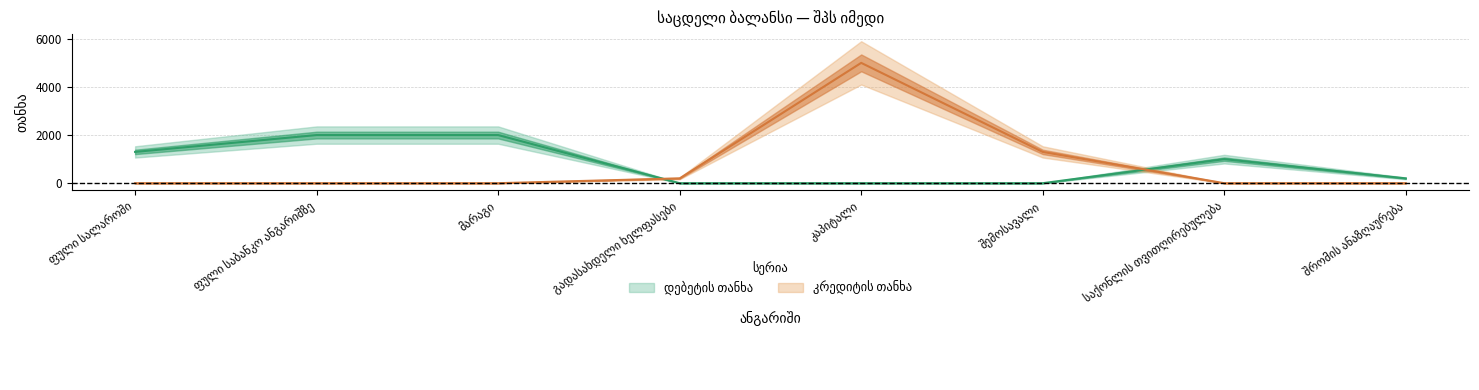

True or false: კრედიტის თანხა has a value of 0 at მარაგი.

True